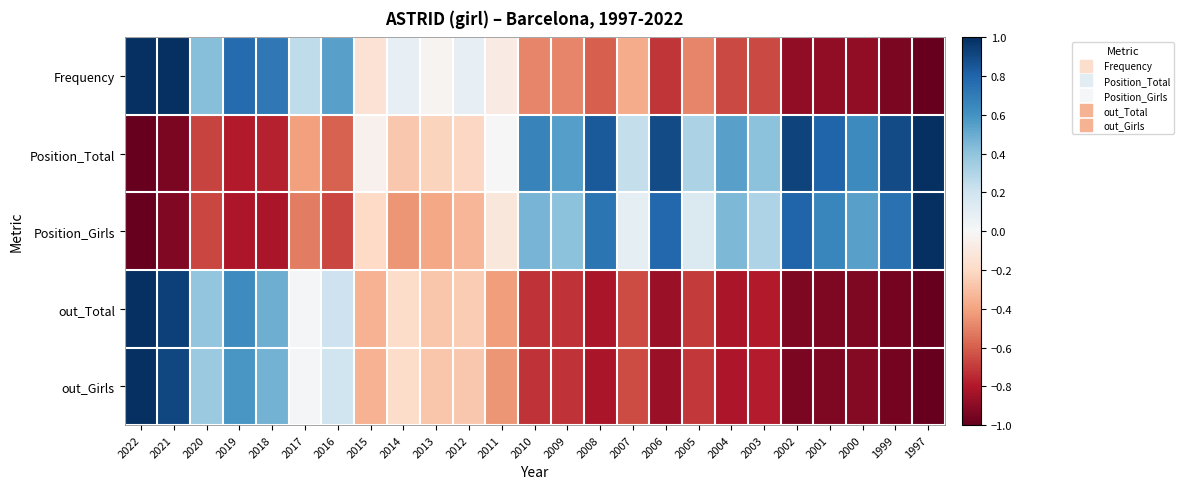

What is the greatest value displayed?

1.0